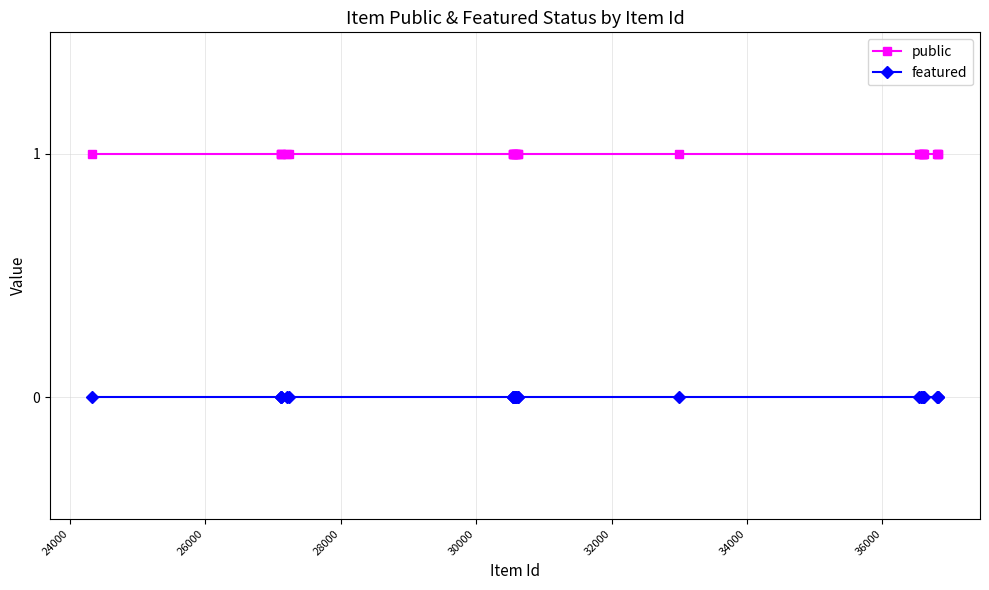

Which series has the largest total across all categories?

public